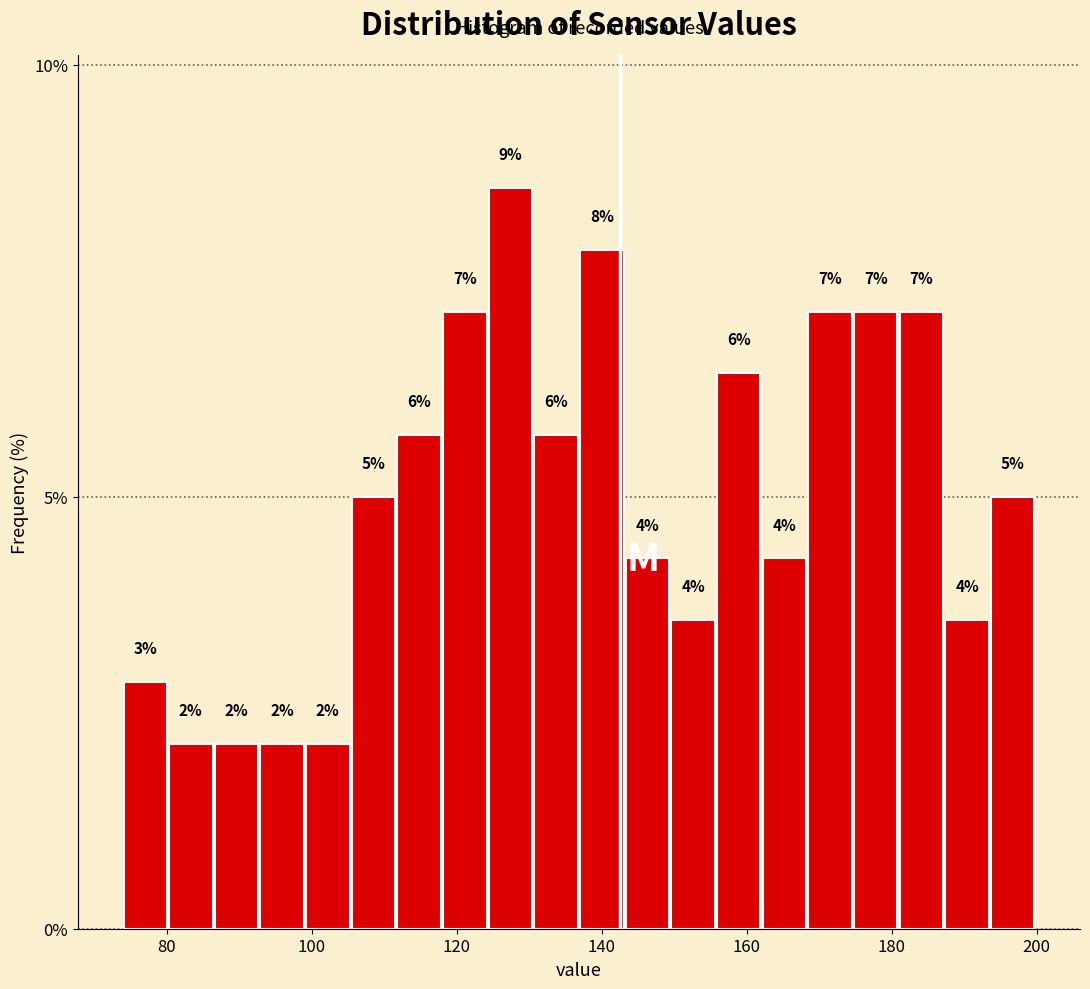

Read against the x-axis, roughly where is the centre of the tallest bar?

128